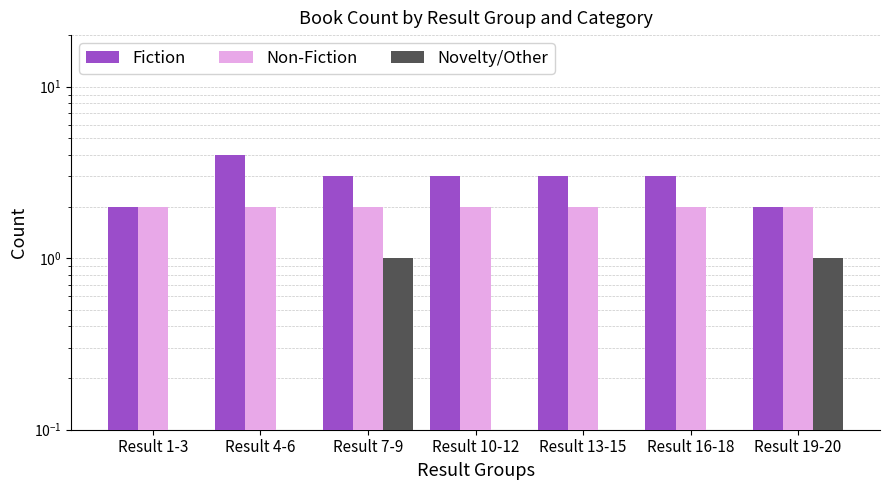

At which category does the chart reach its minimum across all series?

Result 1-3